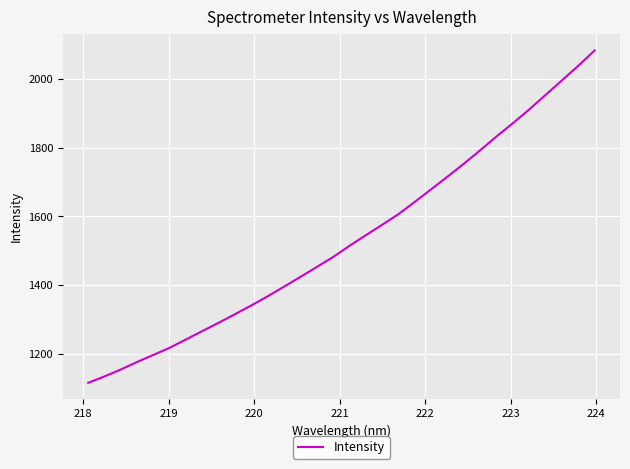

What is the maximum value shown in the chart?

2083.1